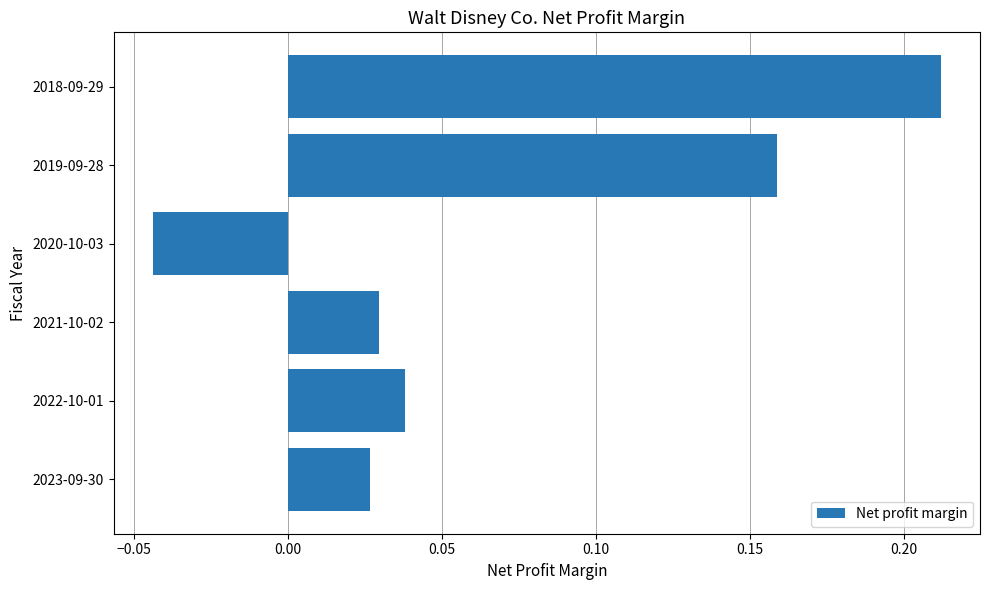

How many categories are shown in the chart?

6